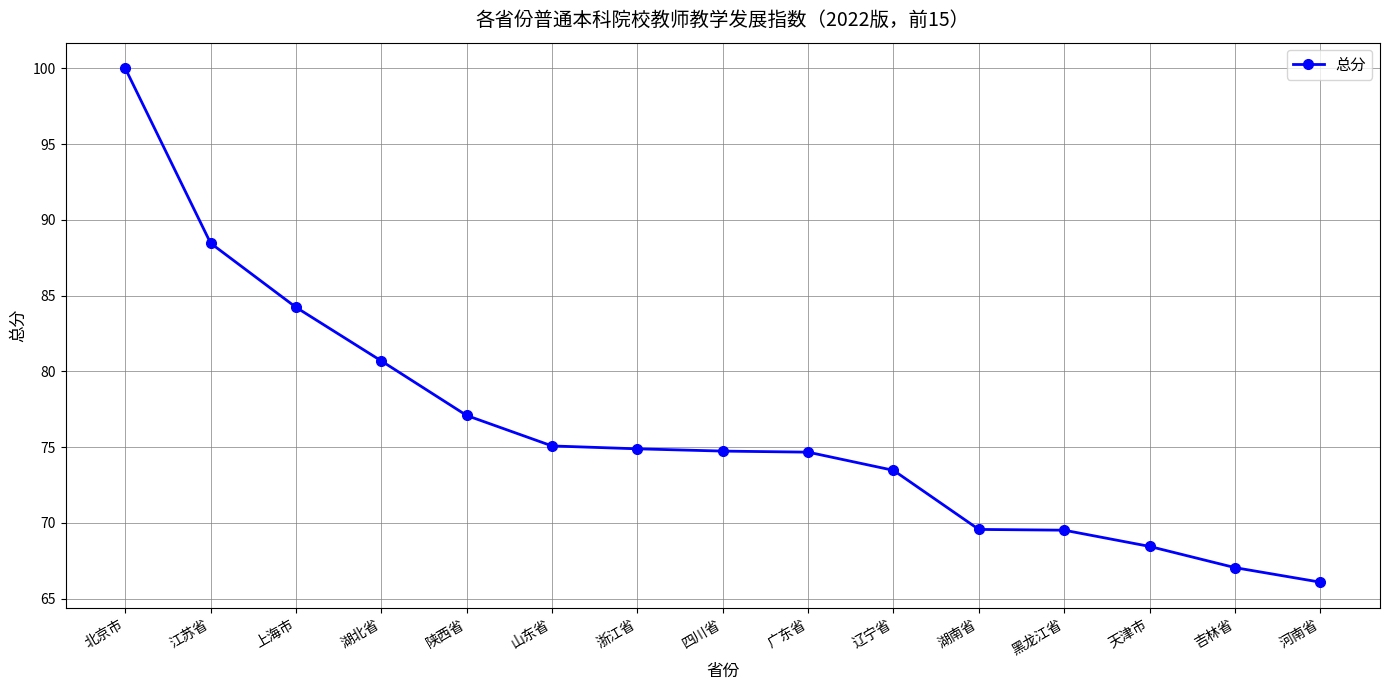

What is the difference between the values at 山东省 and 黑龙江省?

5.6